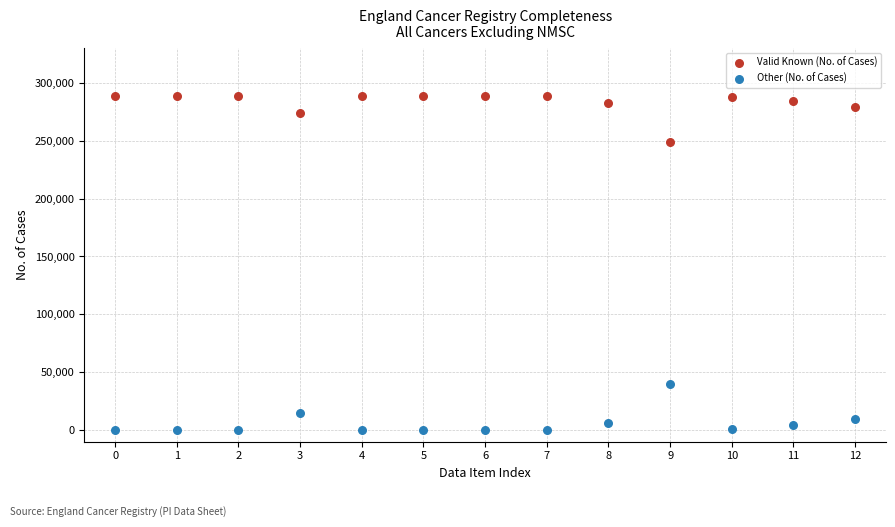

What are all the series names shown in the legend?

Valid Known (No. of Cases), Other (No. of Cases)